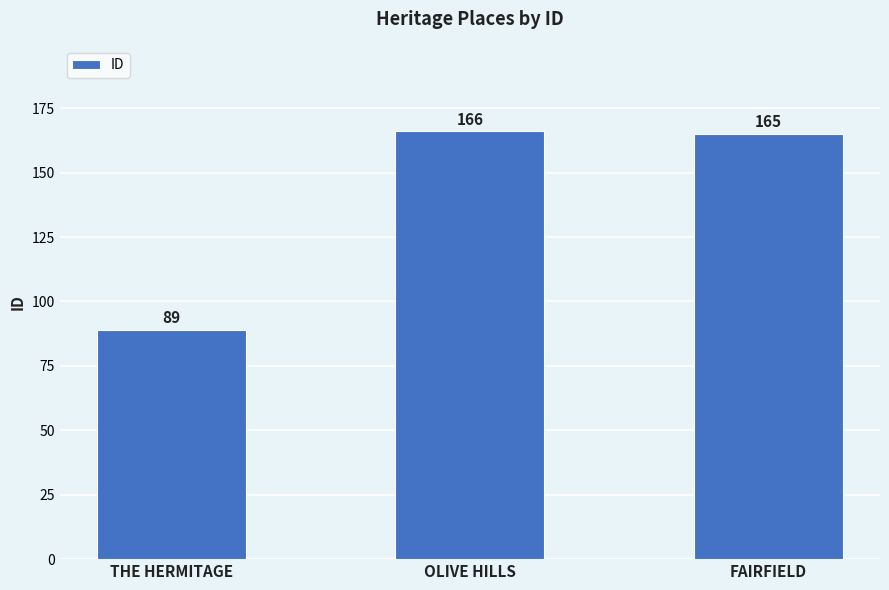

What is the value of the 2nd bar from the left?

166